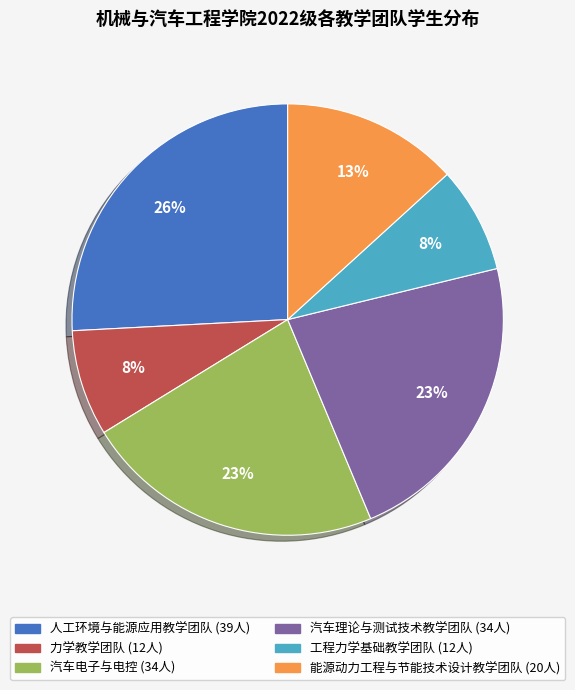

Which has a higher value, 汽车理论与测试技术教学团队 or 力学教学团队?

汽车理论与测试技术教学团队